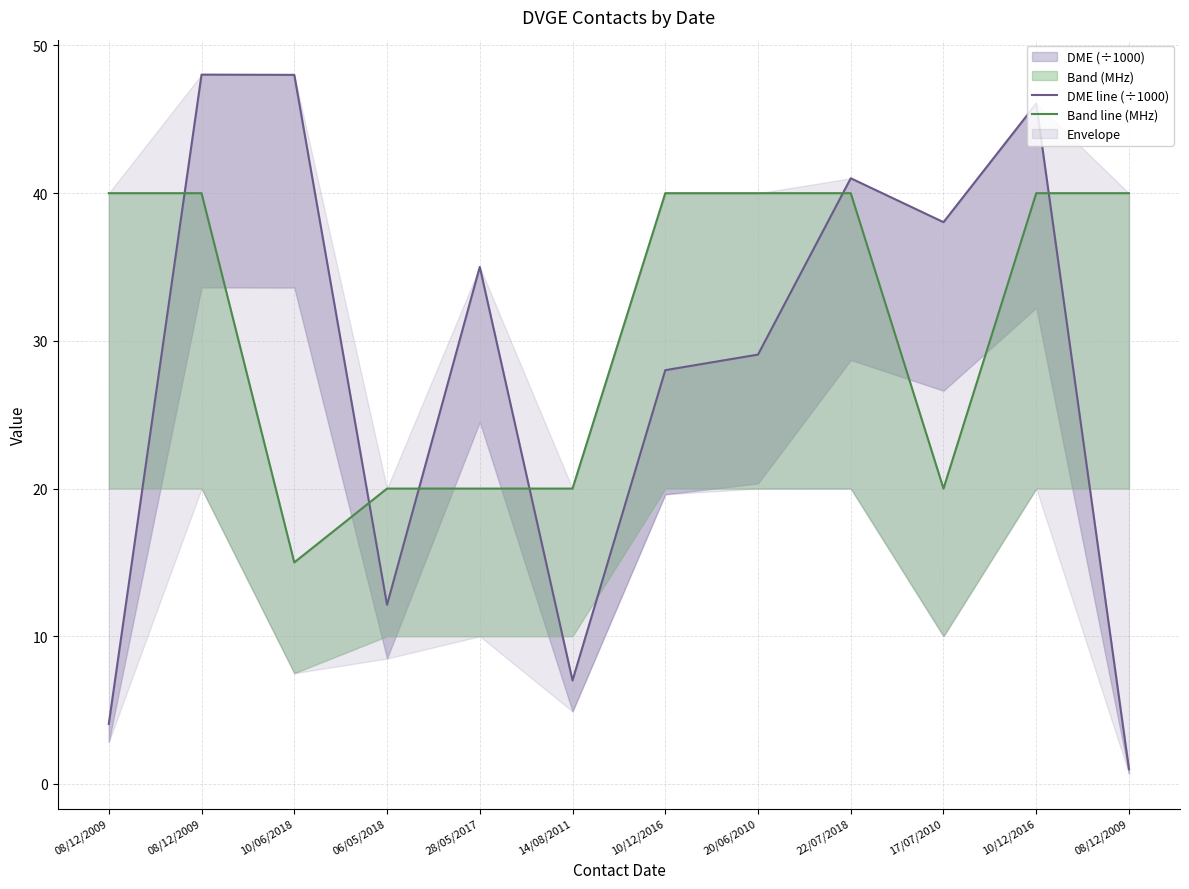

Which category has the highest value across all series?

08/12/2009